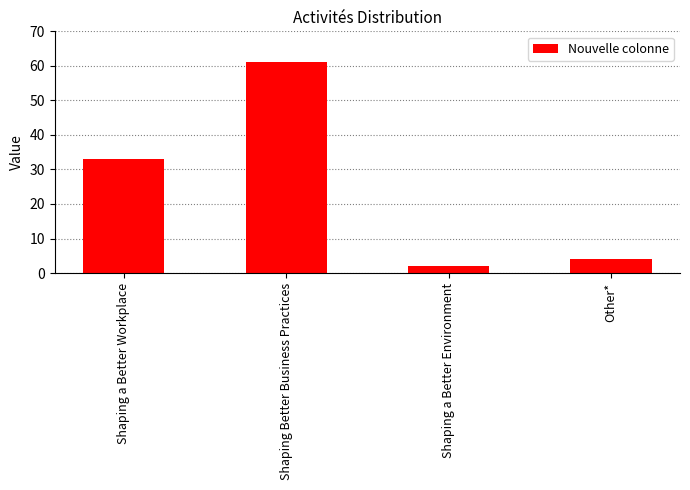

How many values are below 33?

2